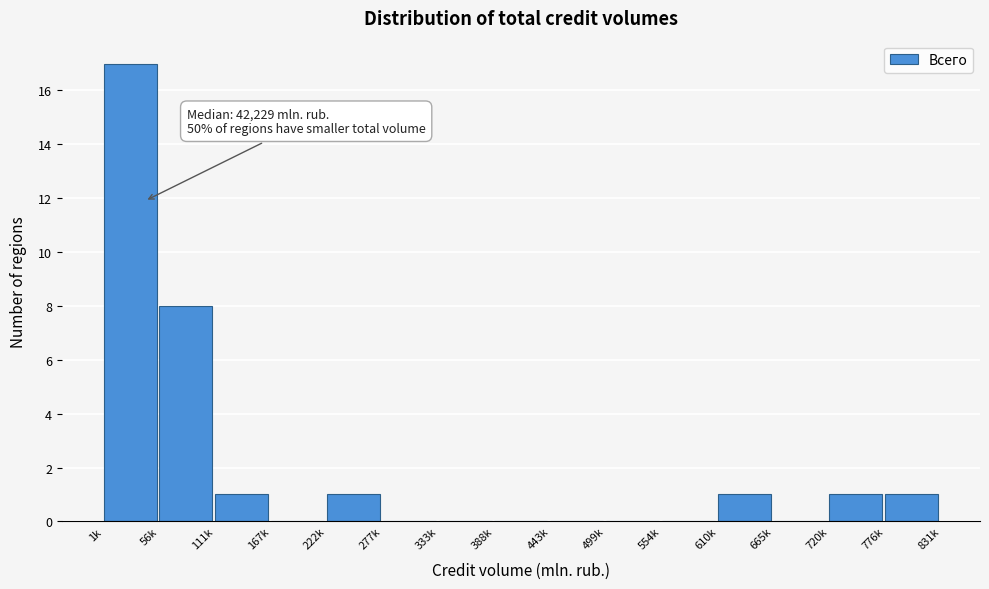

Reading left to right, list all the values displayed in this chart.

1k=17	56k=8	111k=1	167k=0	222k=1	277k=0	333k=0	388k=0	443k=0	499k=0	554k=0	610k=1	665k=0	720k=1	776k=1